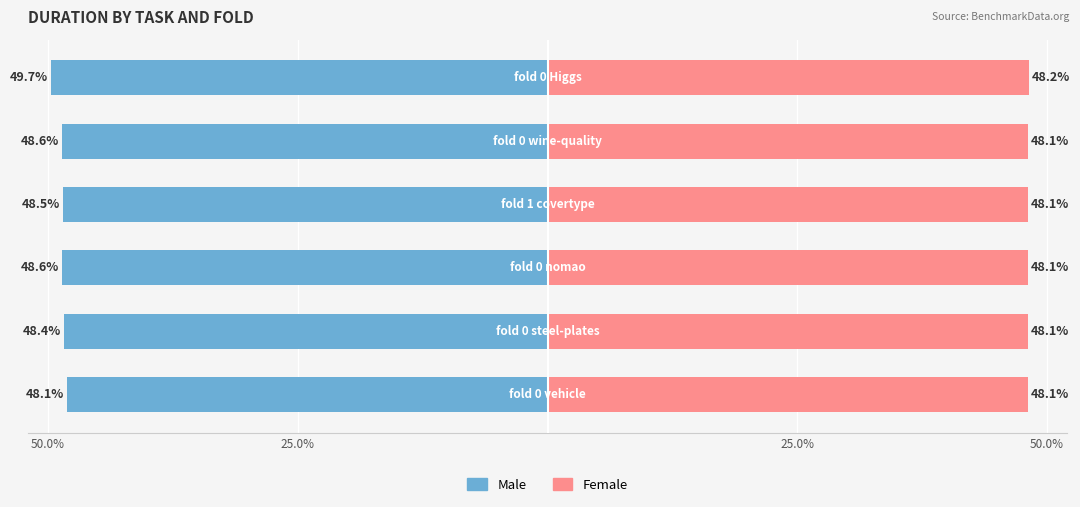

What is the average value of the Male series?

-48.6